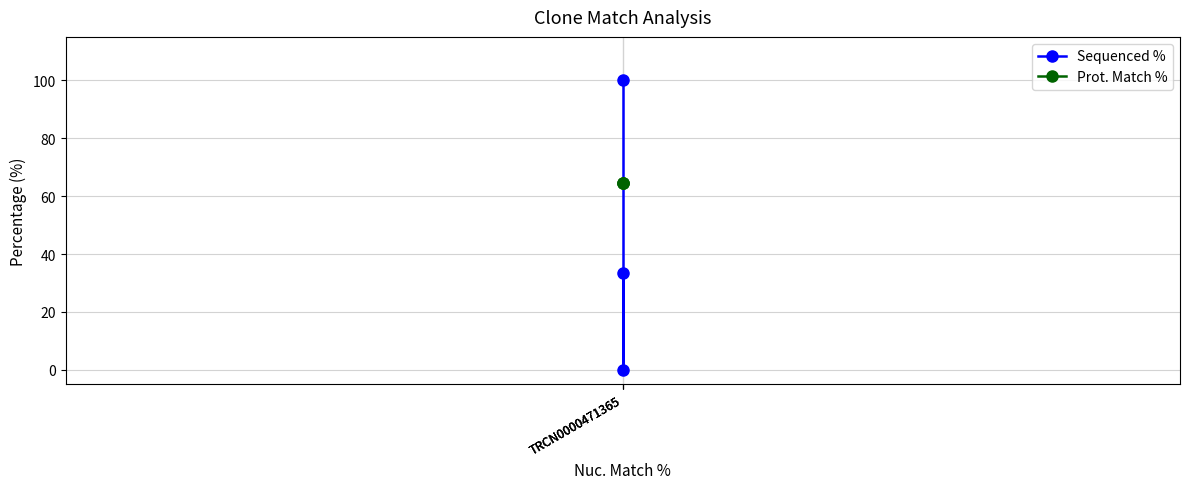

Where is Sequenced % nearest to the value 50?

TRCN0000471365